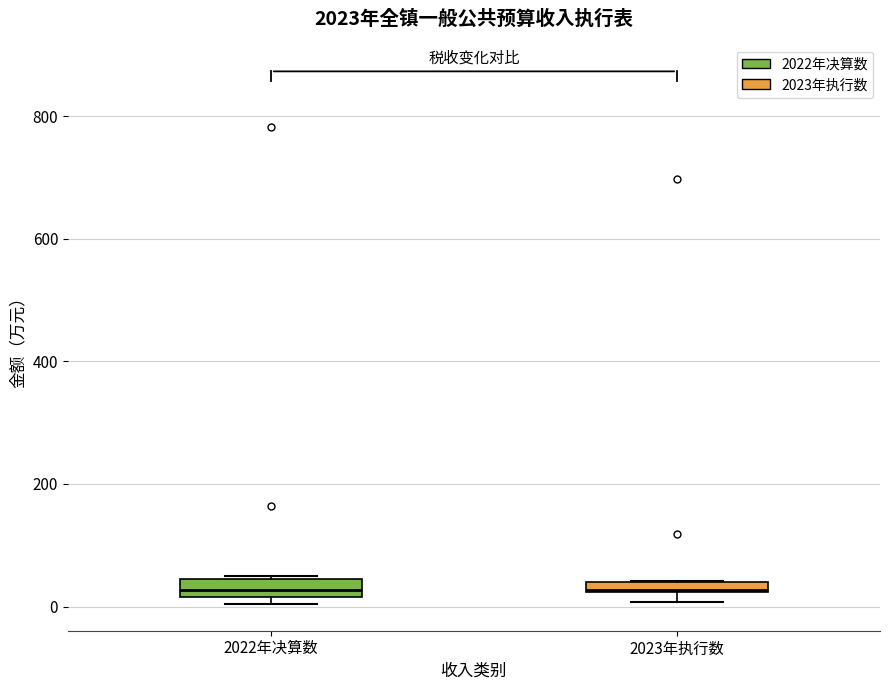

Where is the upper edge of the box for 2023年执行数 on the y-axis? The values are not printed on the chart, so give them approximately, as read against the axis.

40